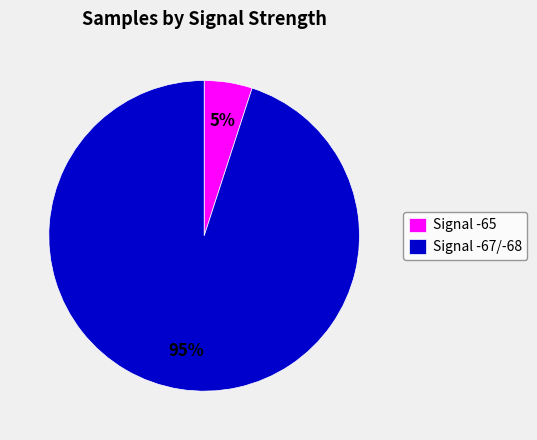

To the nearest percent, what percentage of the pie is Signal -65?

5%